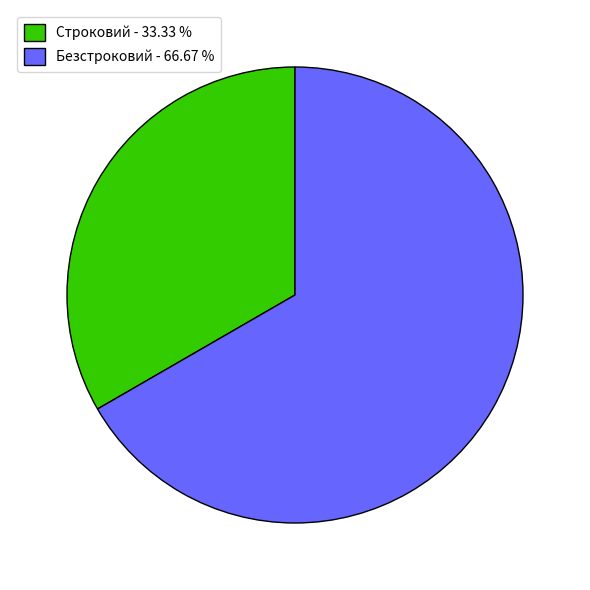

Is there a majority slice in this chart?

Yes